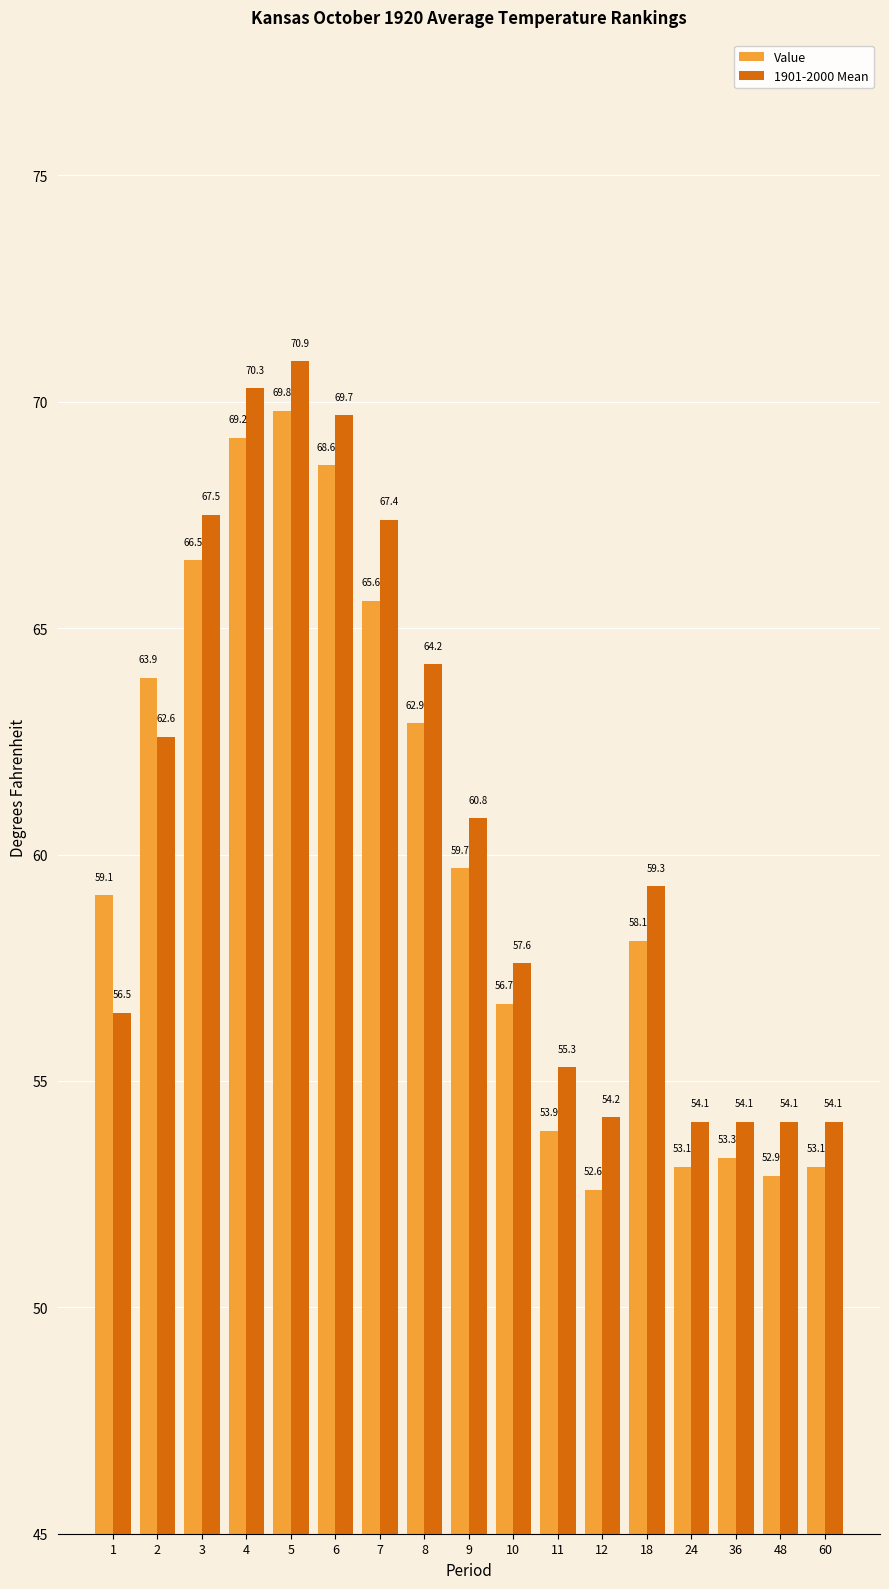

Reading right to left, what are all the values shown in this chart?

Value: 60=53.1	48=52.9	36=53.3	24=53.1	18=58.1	12=52.6	11=53.9	10=56.7	9=59.7	8=62.9	7=65.6	6=68.6	5=69.8	4=69.2	3=66.5	2=63.9	1=59.1
1901-2000 Mean: 60=54.1	48=54.1	36=54.1	24=54.1	18=59.3	12=54.2	11=55.3	10=57.6	9=60.8	8=64.2	7=67.4	6=69.7	5=70.9	4=70.3	3=67.5	2=62.6	1=56.5